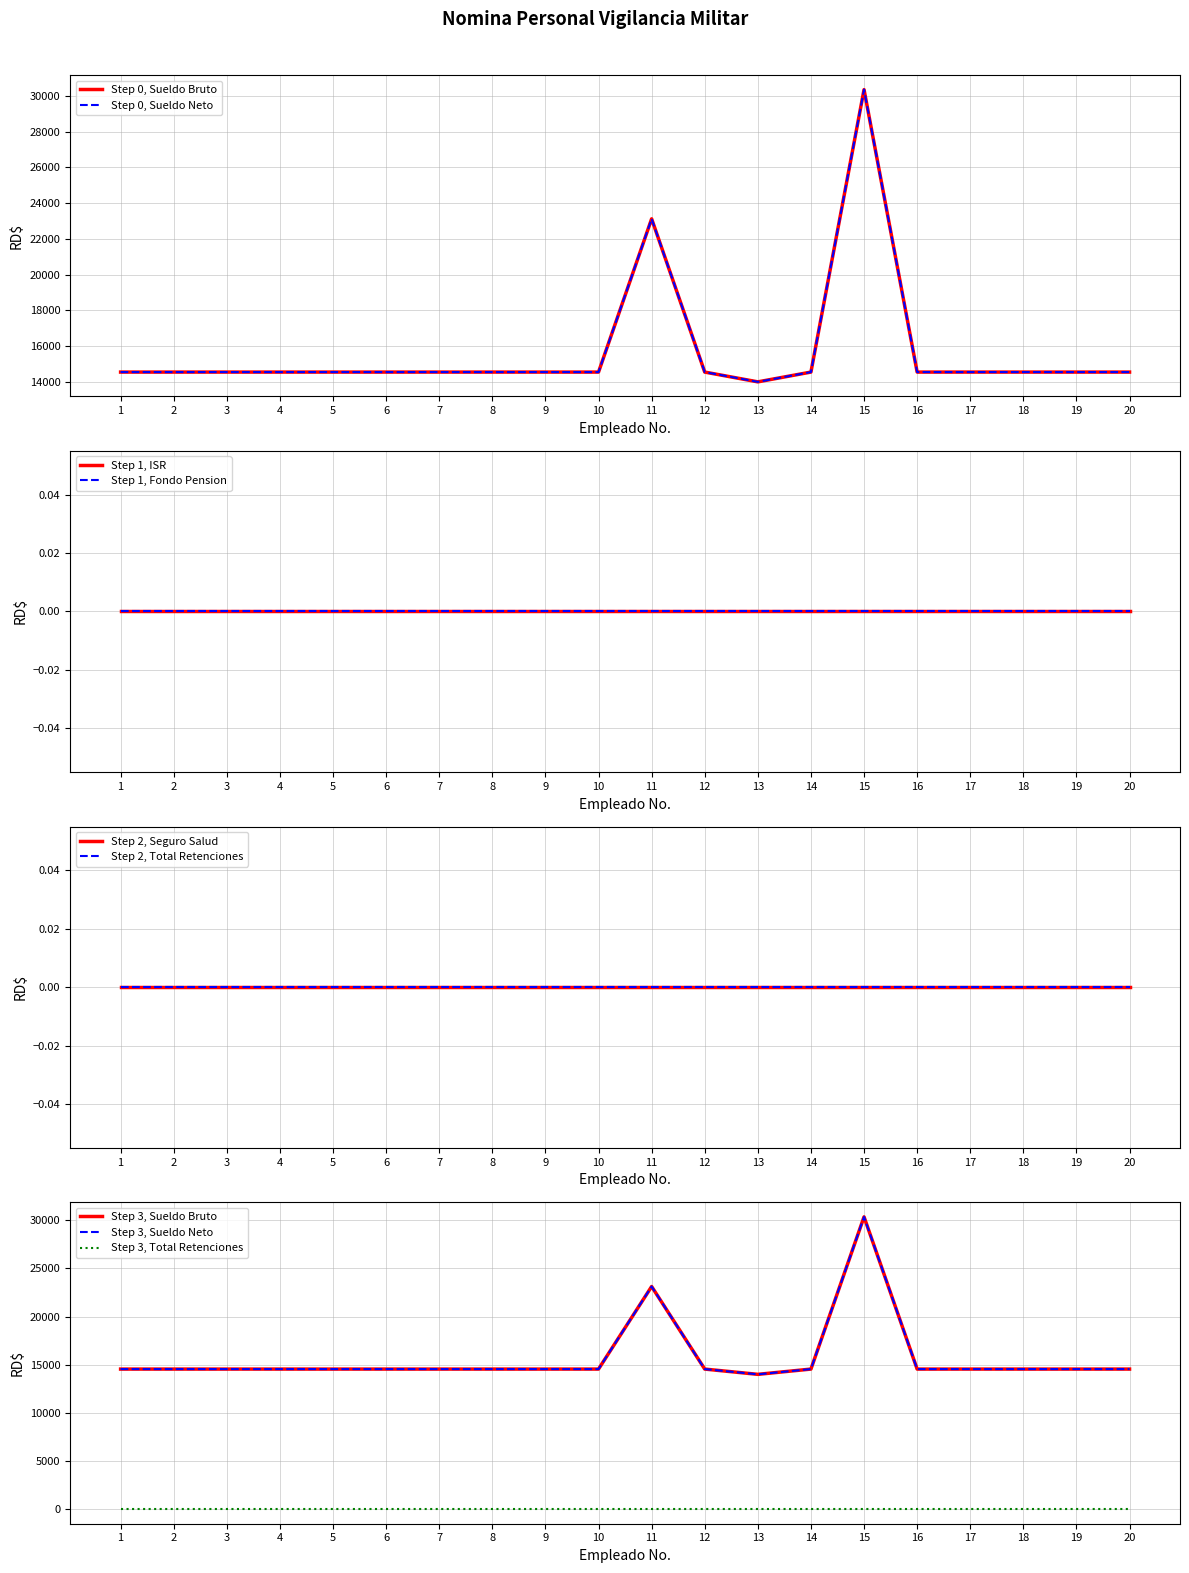

At 11, list the series in order from smallest to largest.

ISR, Fondo Pension Empleado, Seguro Salud Empleado, Total Retenciones, Sueldo Bruto, Sueldo Neto